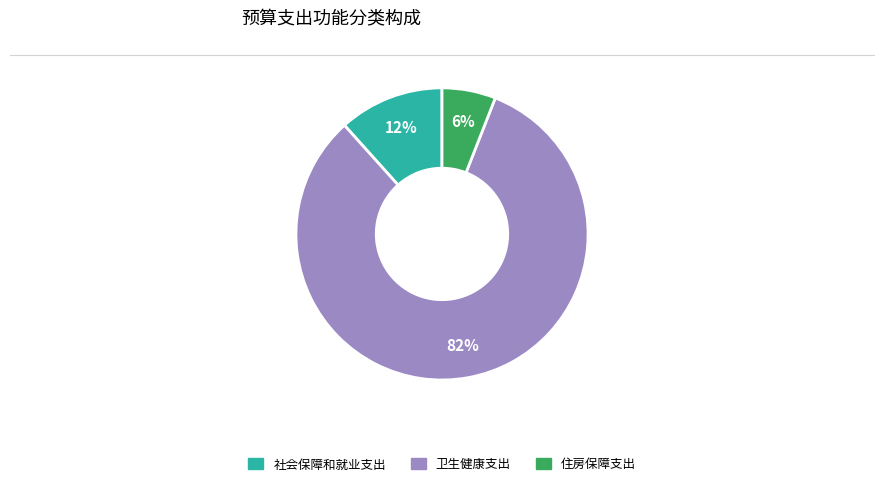

To the nearest percent, what percentage of the pie is 卫生健康支出?

82%